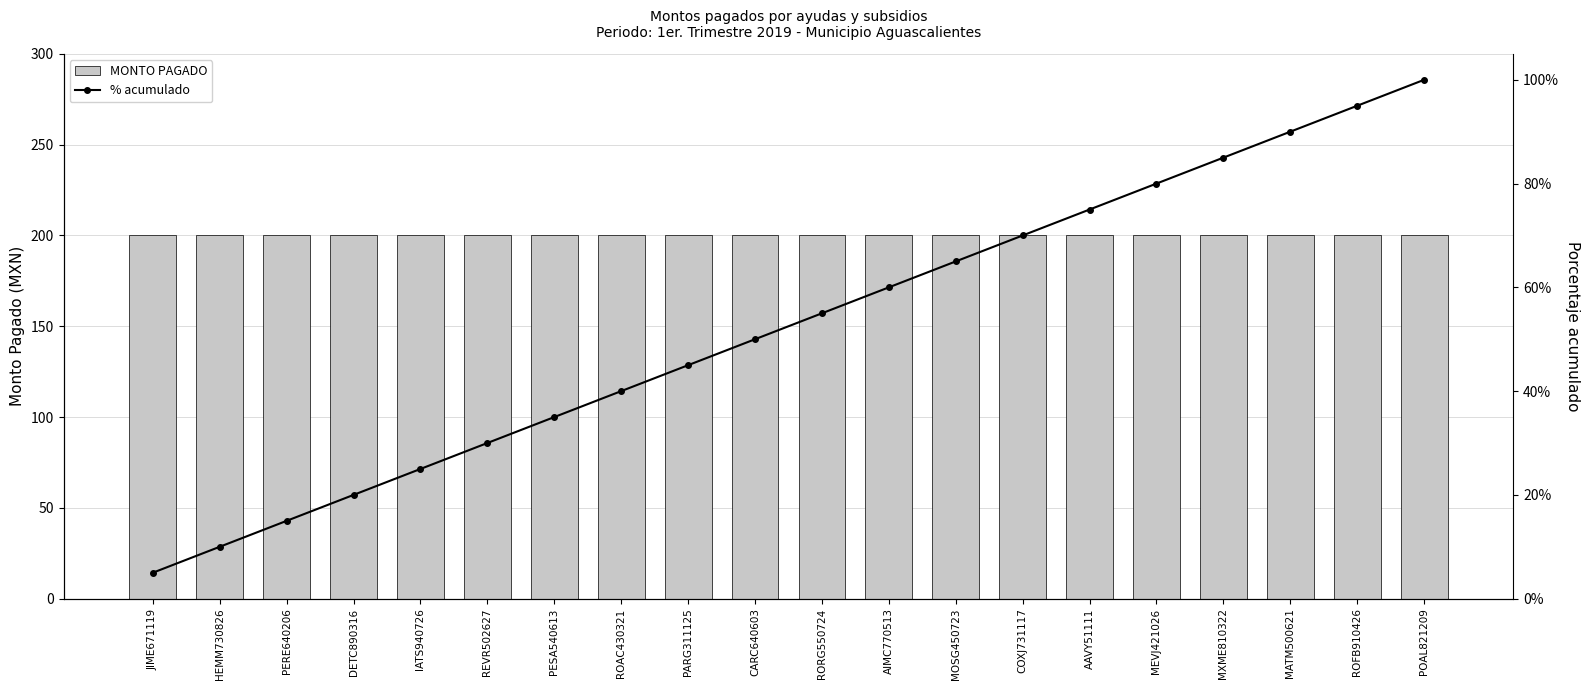

Reading left to right, what are all the values shown in this chart?

MONTO PAGADO: JIME671119=200	HEMM730826=200	PERE640206=200	DETC890316=200	IATS940726=200	REVR502627=200	PESA540613=200	ROAC430321=200	PARG311125=200	CARC640603=200	RORG550724=200	AIMC770513=200	MOSG450723=200	COXJ731117=200	AAVY51111=200	MEVJ421026=200	MXME810322=200	MATM500621=200	ROFB910426=200	POAL821209=200
% acumulado: JIME671119=5	HEMM730826=10	PERE640206=15	DETC890316=20	IATS940726=25	REVR502627=30	PESA540613=35	ROAC430321=40	PARG311125=45	CARC640603=50	RORG550724=55	AIMC770513=60	MOSG450723=65	COXJ731117=70	AAVY51111=75	MEVJ421026=80	MXME810322=85	MATM500621=90	ROFB910426=95	POAL821209=100